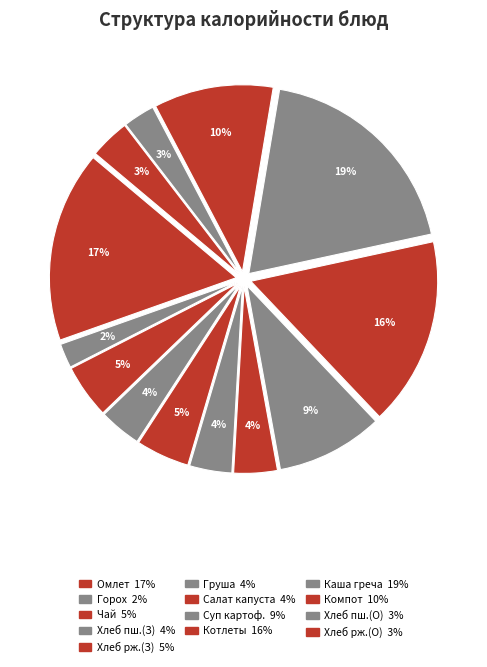

Which category has the smallest portion of the pie?

Горох отварной с маслом сливочным